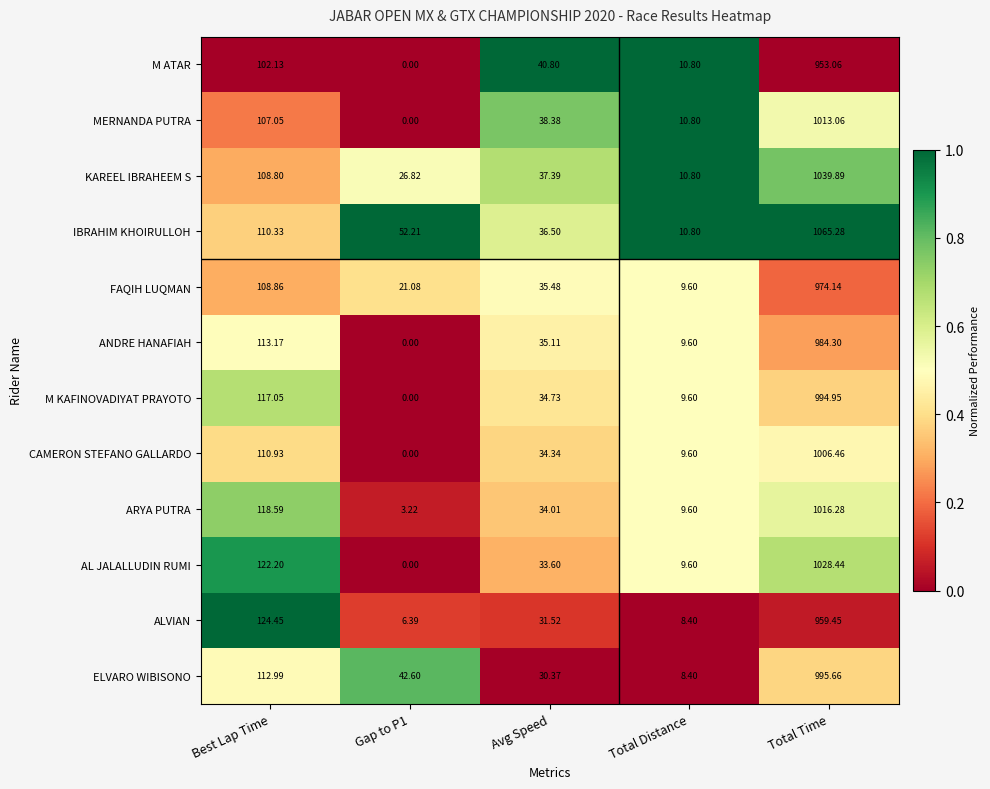

What is the maximum value shown in the chart?

1065.3